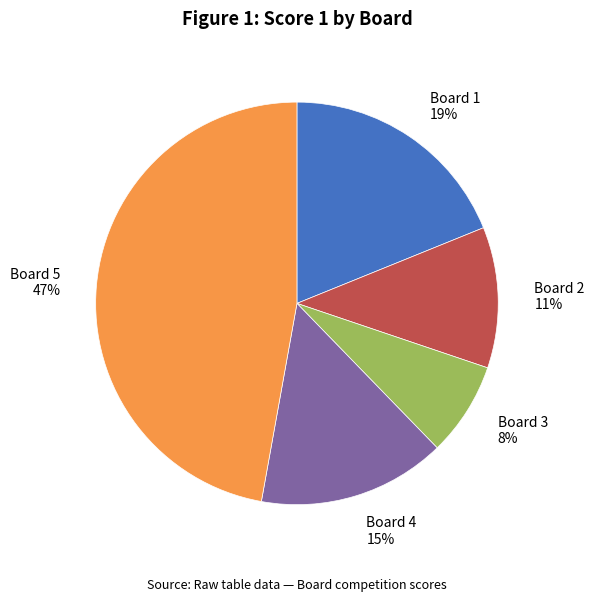

Combined, do Board 3 and Board 5 account for over 50%?

Yes